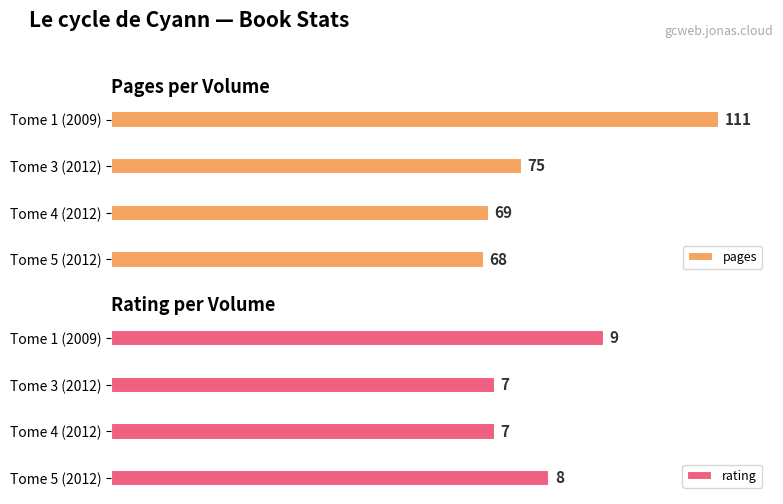

Which category has the highest value in the pages series?

Tome 1 (2009)